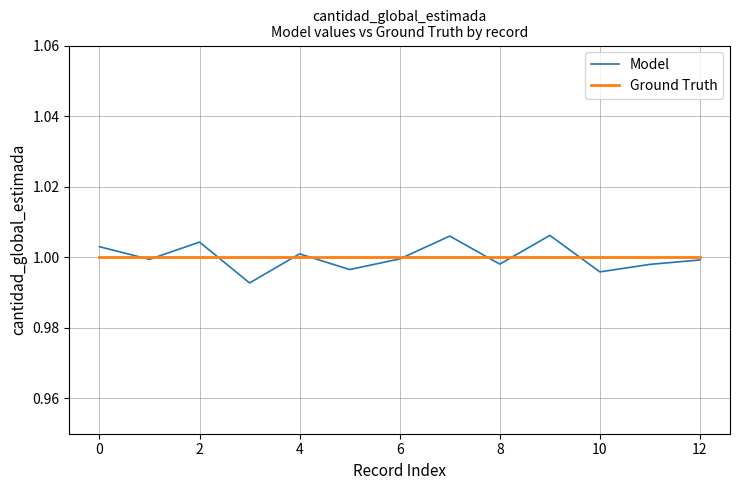

Which series has the widest spread of values?

Model